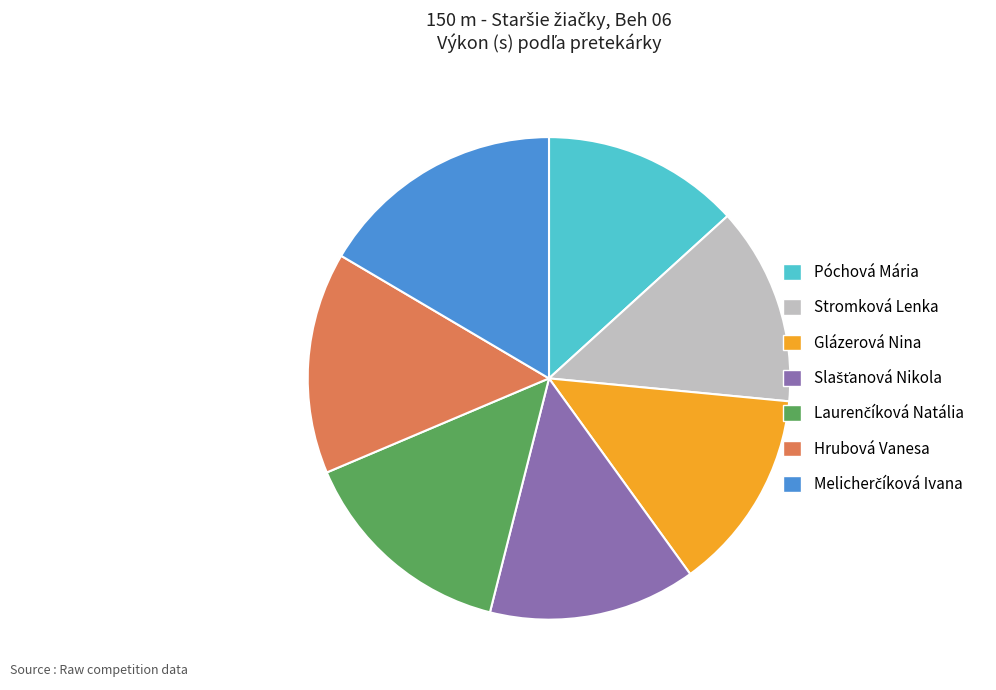

Approximately how many times larger is the value at Glázerová Nina compared to Hrubová Vanesa?

0.9